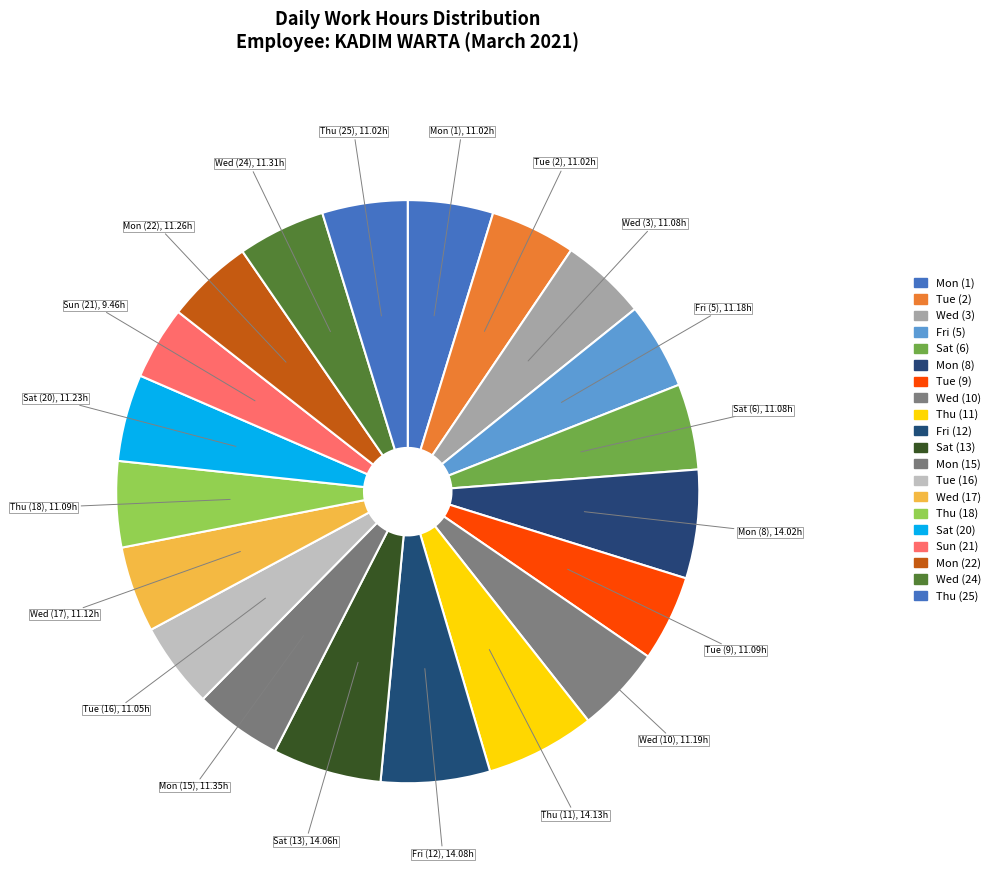

True or false: Wed (24) accounts for 14% of the total.

False